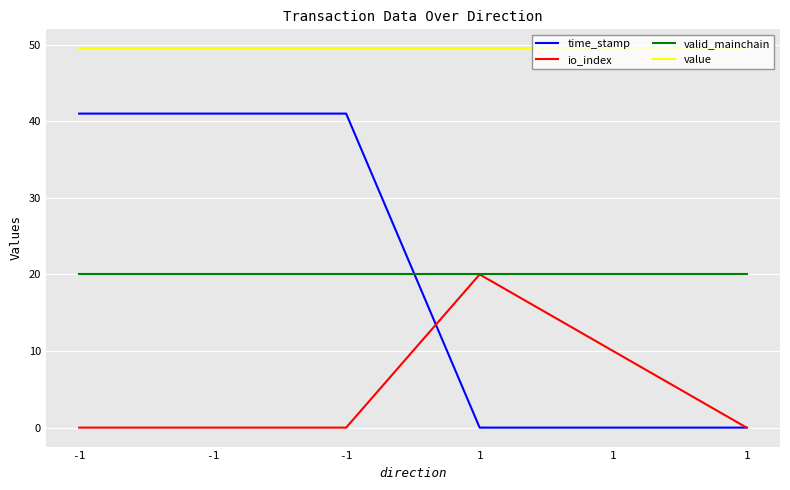

What are all the series names shown in the legend?

time_stamp, io_index, valid_mainchain, value